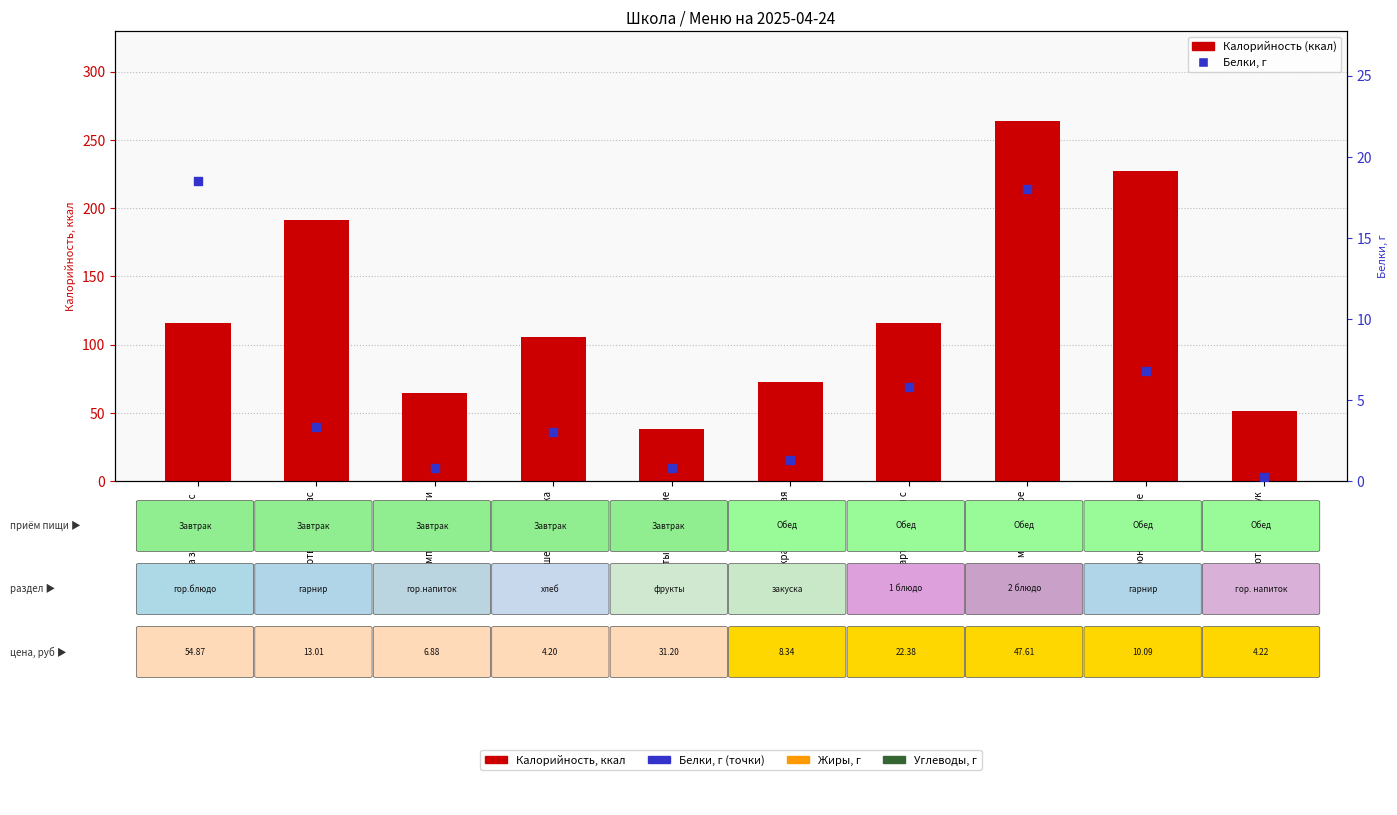

At which category is the sum across all series the highest?

мясо тушеное